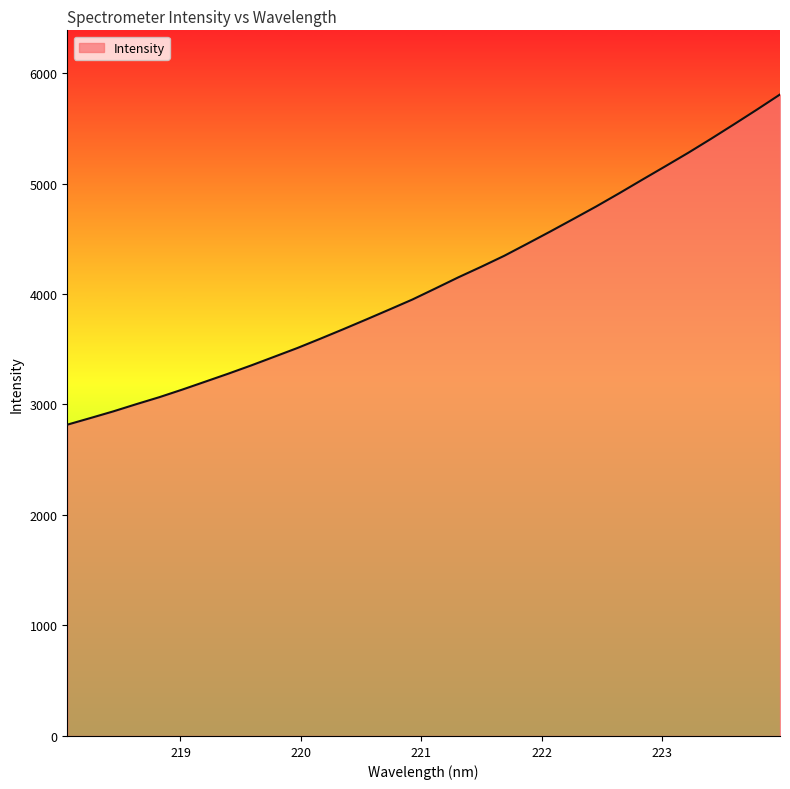

What is the minimum value shown in the chart?

2817.4